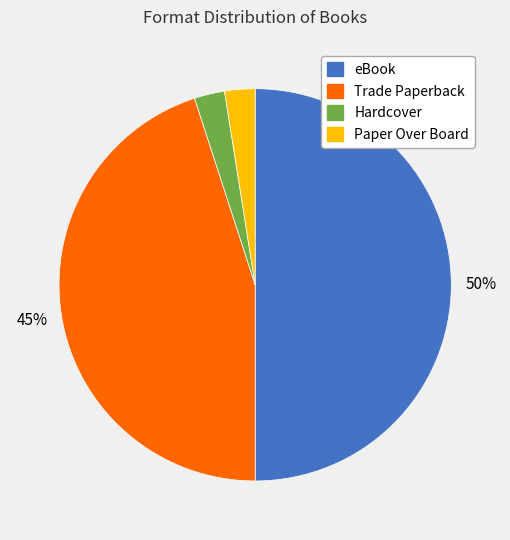

Is it true that Trade Paperback is 39% of the pie?

False